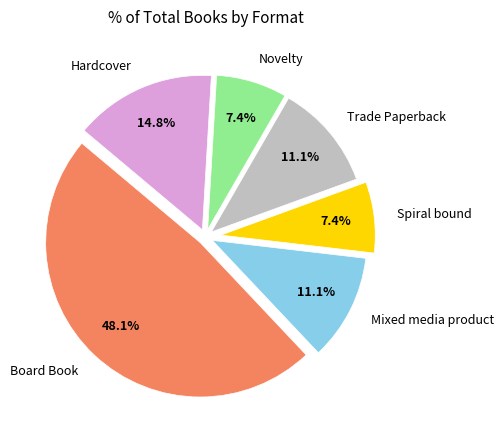

How many slices are in this pie chart?

6